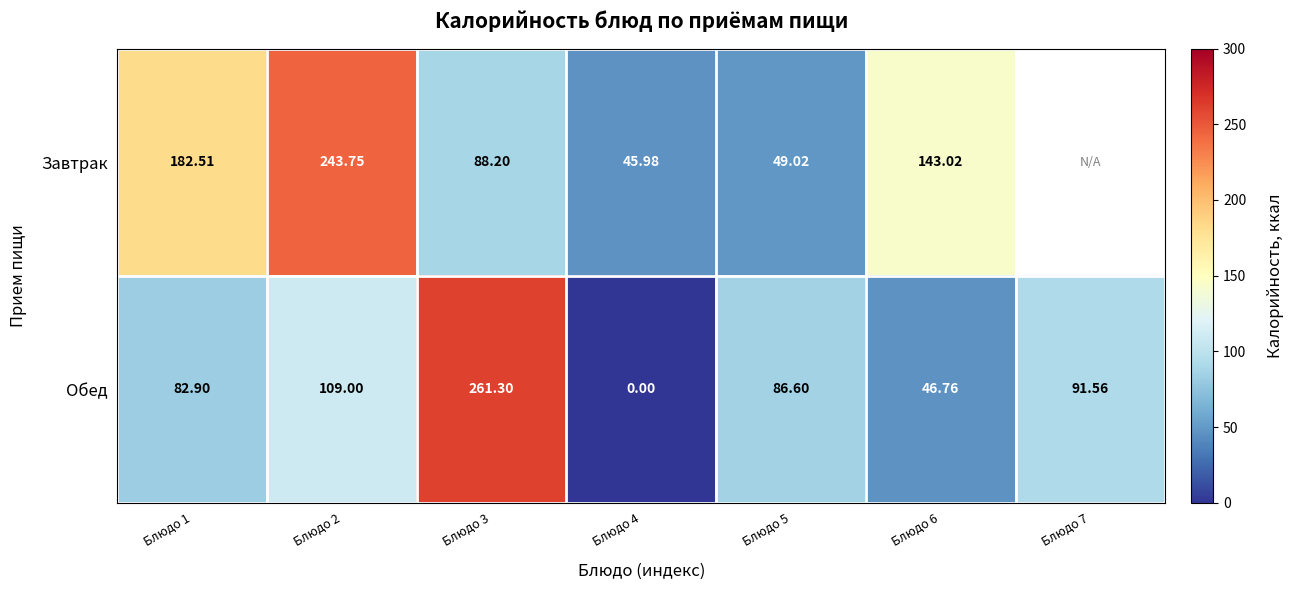

What is the difference between the Обед values at Блюдо 5 and Блюдо 3?

174.7